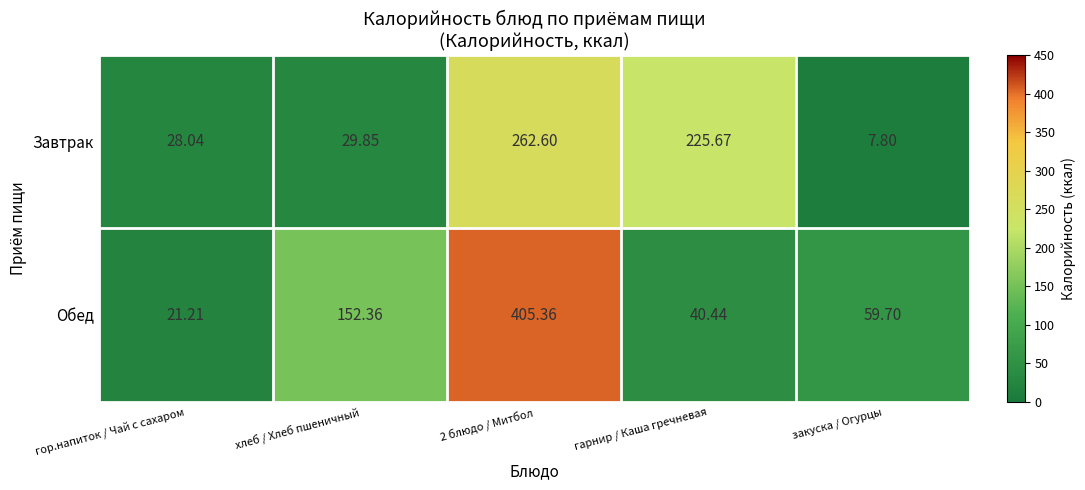

At which category is the sum across all series the highest?

2 блюдо / Митбол